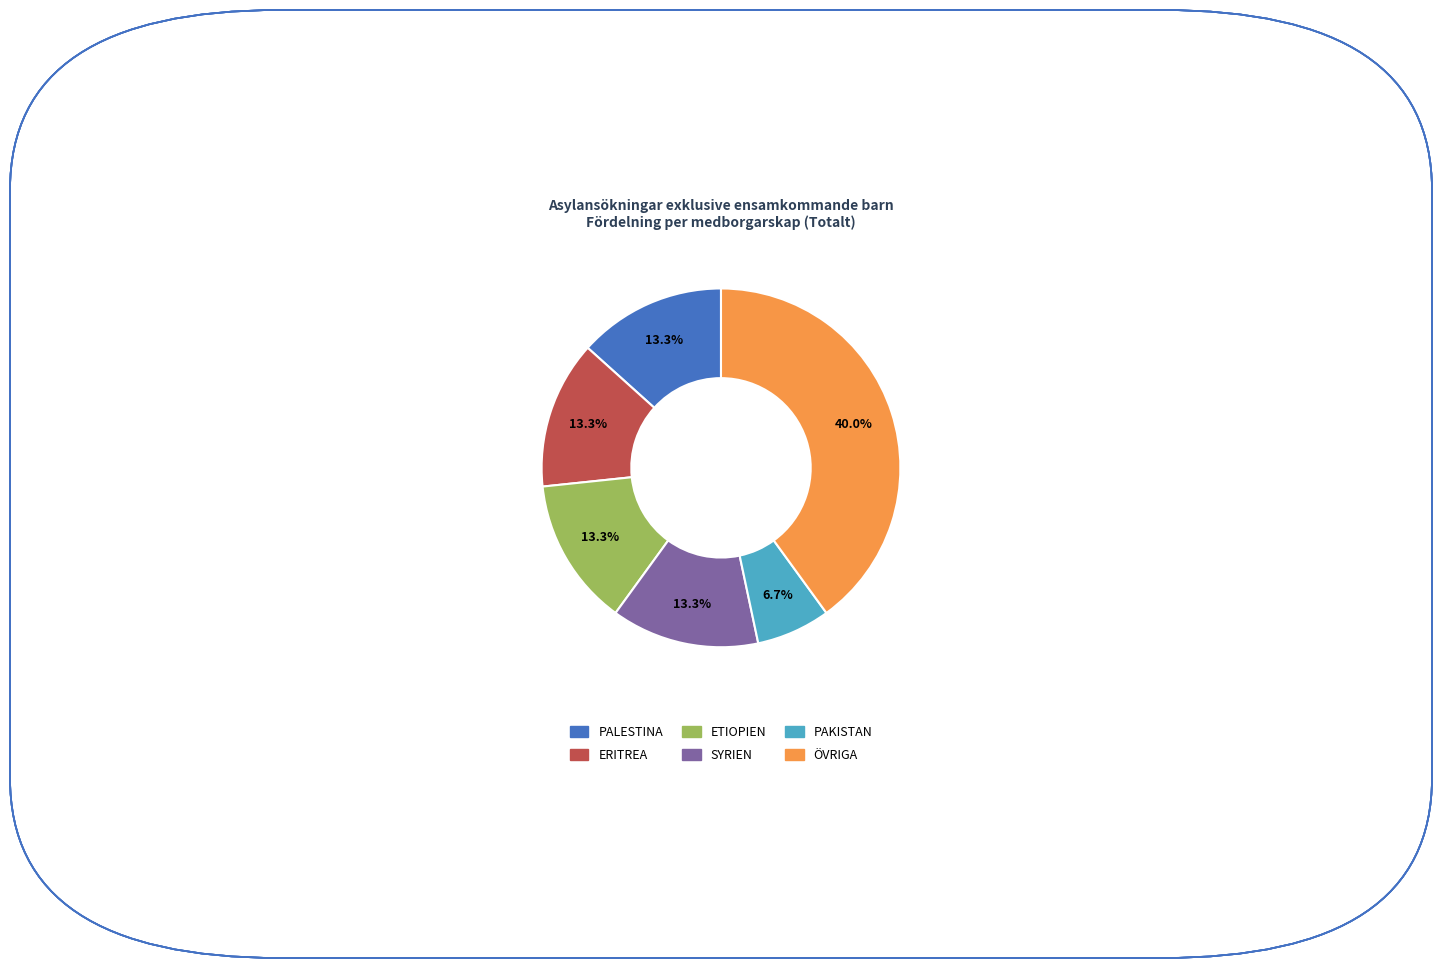

To the nearest percent, what is the combined percentage of ÖVRIGA and SYRIEN?

53%